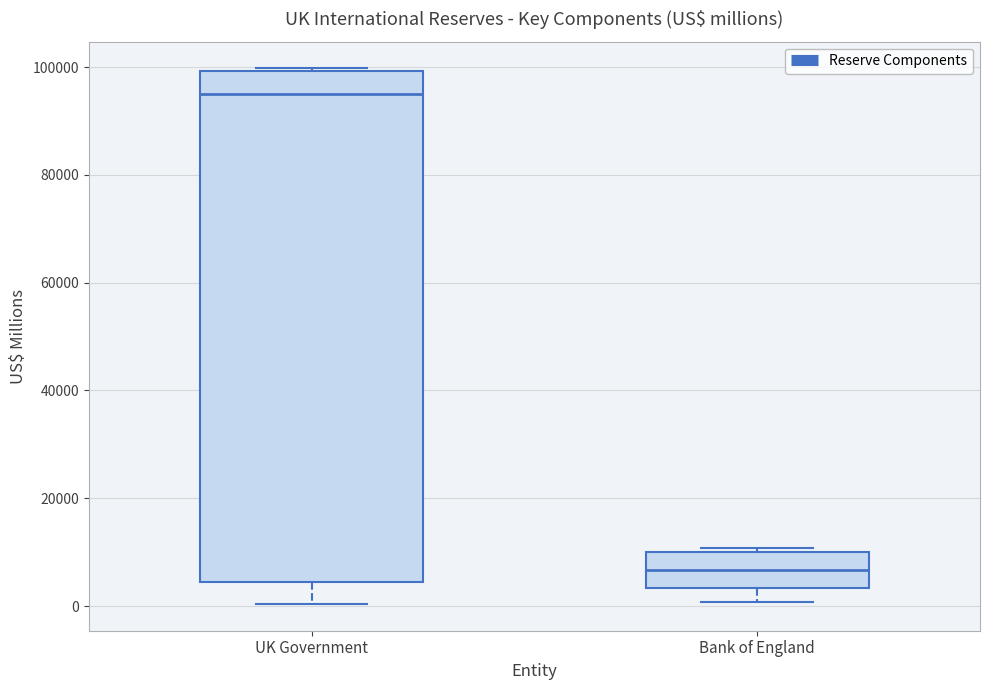

Reading left to right, transcribe this box plot: for each box, give where its median line is, the range the box spans, and where its two whiskers end, as read against the y-axis. The values are not printed on the chart, so give them approximately, as read against the axis.

UK Government: median 94000, box 4000 to 100000, whiskers 0 to 100000
Bank of England: median 6000, box 4000 to 10000, whiskers 0 to 10000 (just above the box's upper edge)